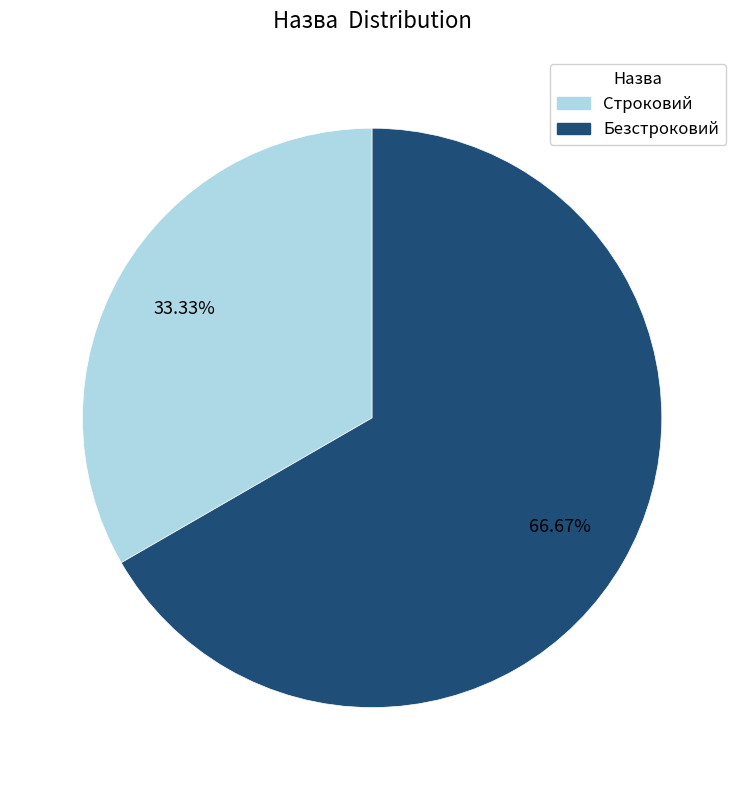

To the nearest percent, what is the average slice percentage?

50%